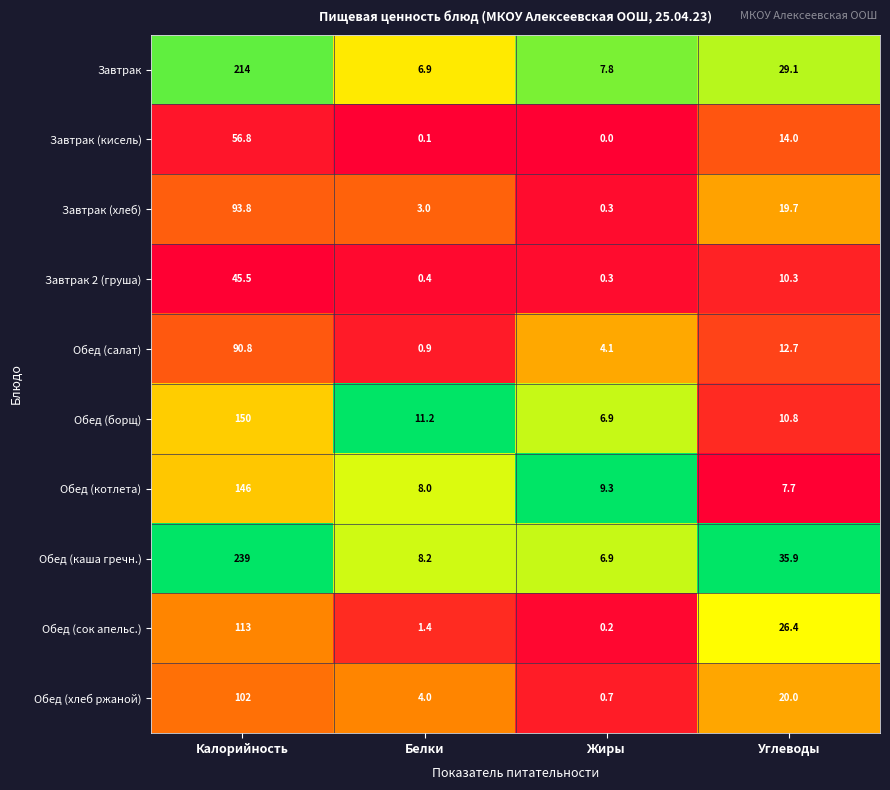

The Обед (борщ) series shows 18.5 at Белки. True or false?

False